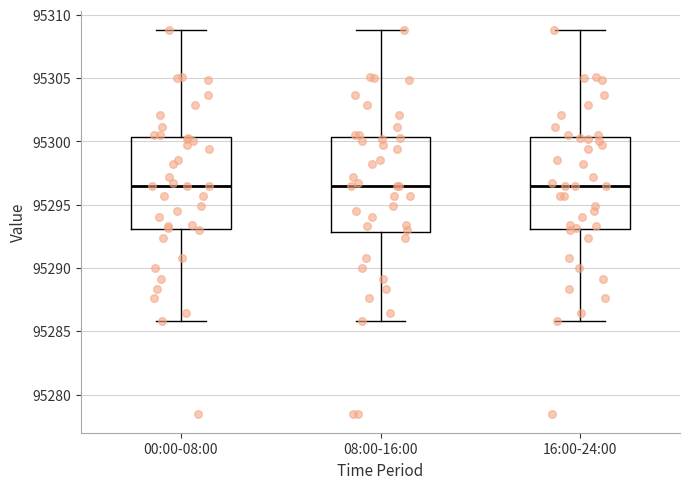

Reading left to right, read every box against the y-axis: the position of its median line, the range the box covers, and the ends of its whiskers. The values are not printed on the chart, so give them approximately, as read against the axis.

00:00-08:00: median 95296.5, box 95293.0 to 95300.5, whiskers 95286.0 to 95309.0
08:00-16:00: median 95296.5, box 95293.0 to 95300.5, whiskers 95286.0 to 95309.0
16:00-24:00: median 95296.5, box 95293.0 to 95300.5, whiskers 95286.0 to 95309.0